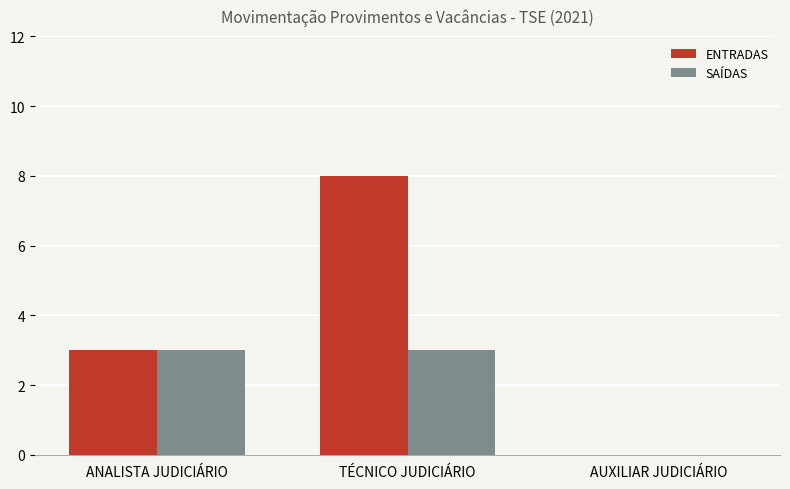

Reading right to left, transcribe all the data shown in this chart.

ENTRADAS: 0	8	3
SAÍDAS: 0	3	3